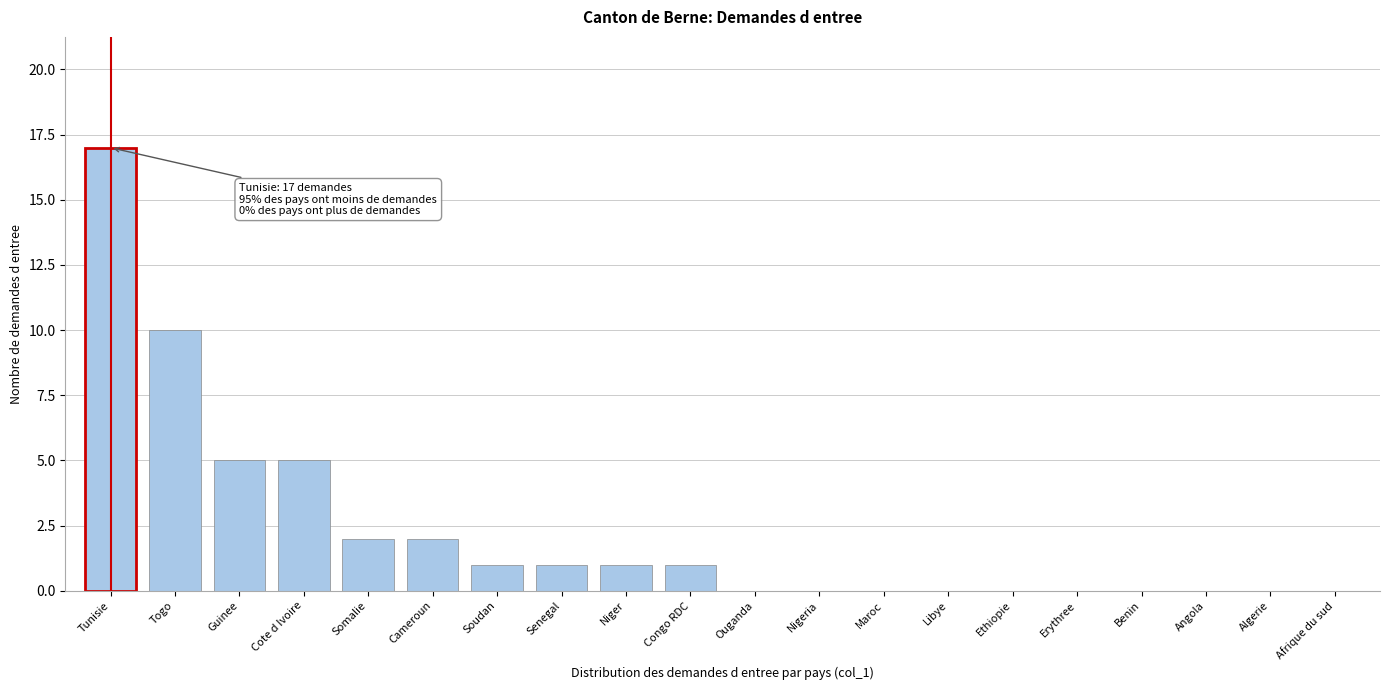

Reading left to right, extract all data points from this chart.

Tunisie=17	Togo=10	Guinee=5	Cote d Ivoire=5	Somalie=2	Cameroun=2	Soudan=1	Senegal=1	Niger=1	Congo RDC=1	Ouganda=0	Nigeria=0	Maroc=0	Libye=0	Ethiopie=0	Erythree=0	Benin=0	Angola=0	Algerie=0	Afrique du sud=0